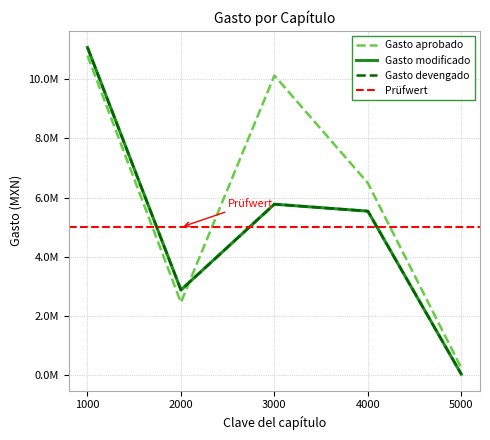

Rank the categories by Gasto devengado value from lowest to highest.

5000, 2000, 4000, 3000, 1000